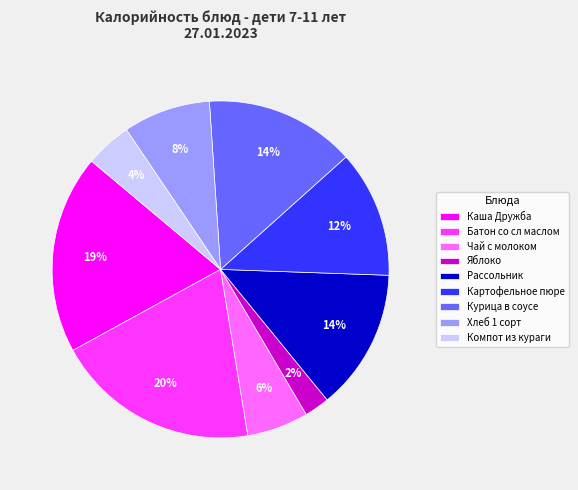

True or false: Чай с молоком accounts for 6% of the total.

True